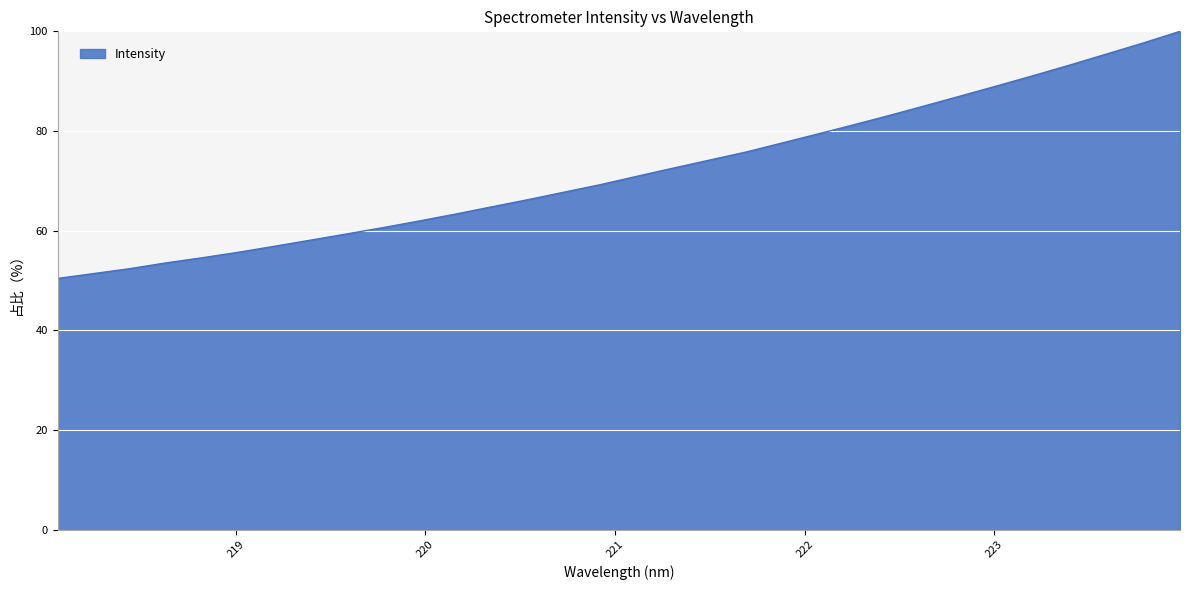

Reading left to right, what are all the values shown in this chart?

50.4	51.4	52.4	53.5	54.6	55.7	56.9	58.1	59.4	60.6	62.0	63.4	64.8	66.2	67.8	69.3	70.9	72.6	74.2	75.8	77.6	79.4	81.3	83.2	85.2	87.2	89.2	91.2	93.3	95.5	97.7	100.0